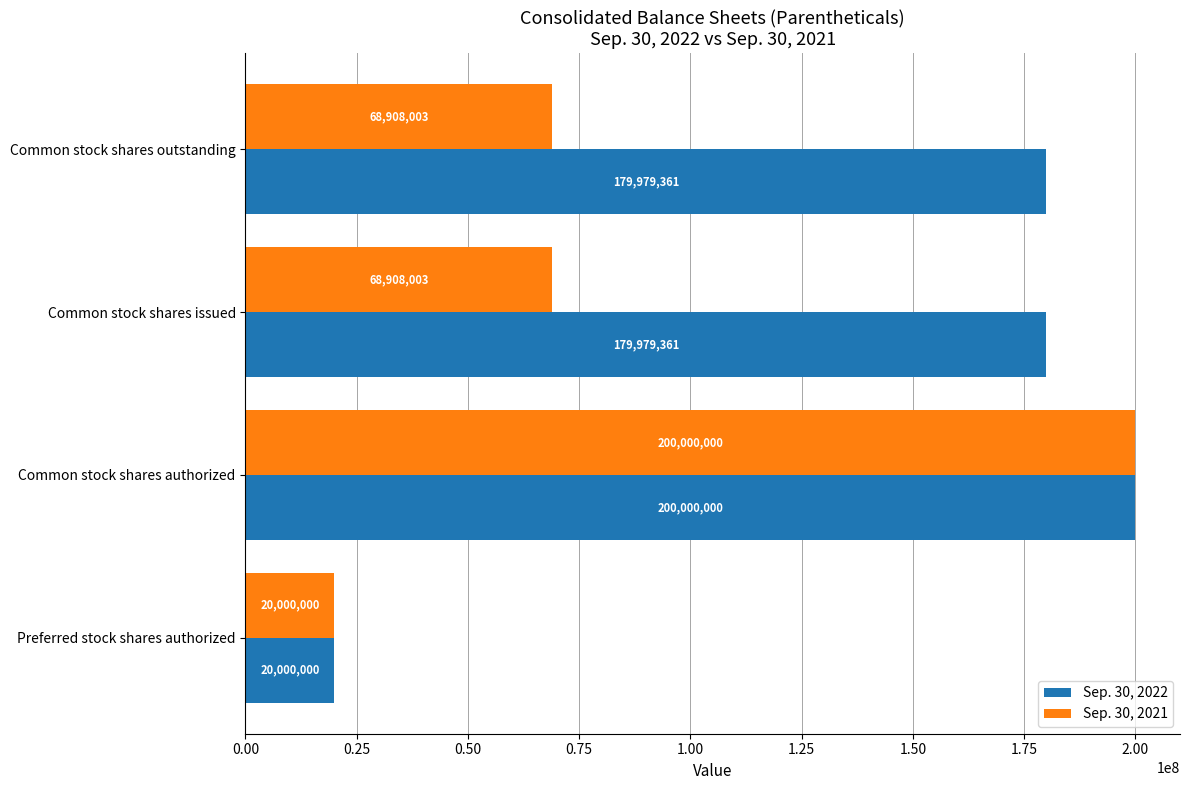

What is the difference between the maximum and minimum values in the Sep. 30, 2022 series?

180000000